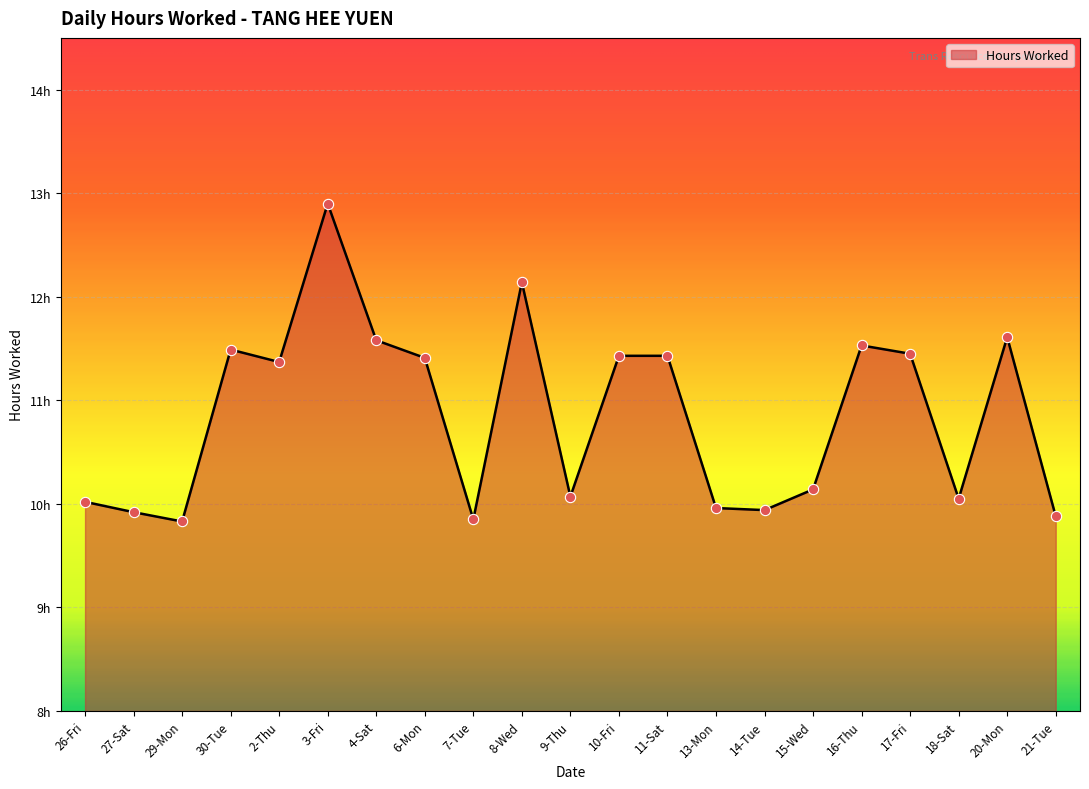

Is this an area chart (filled region under the line)?

Yes